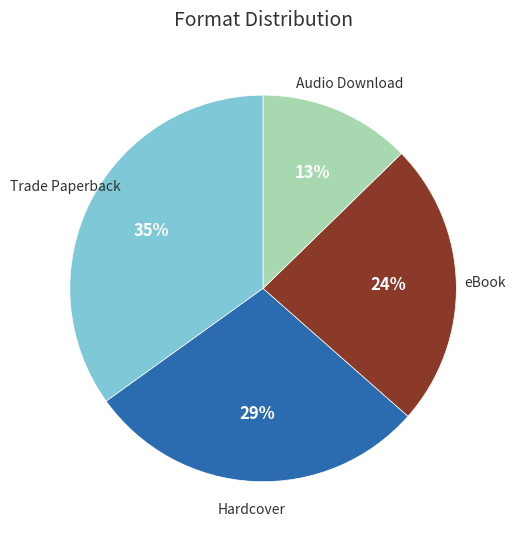

How many segments does this pie chart have?

4